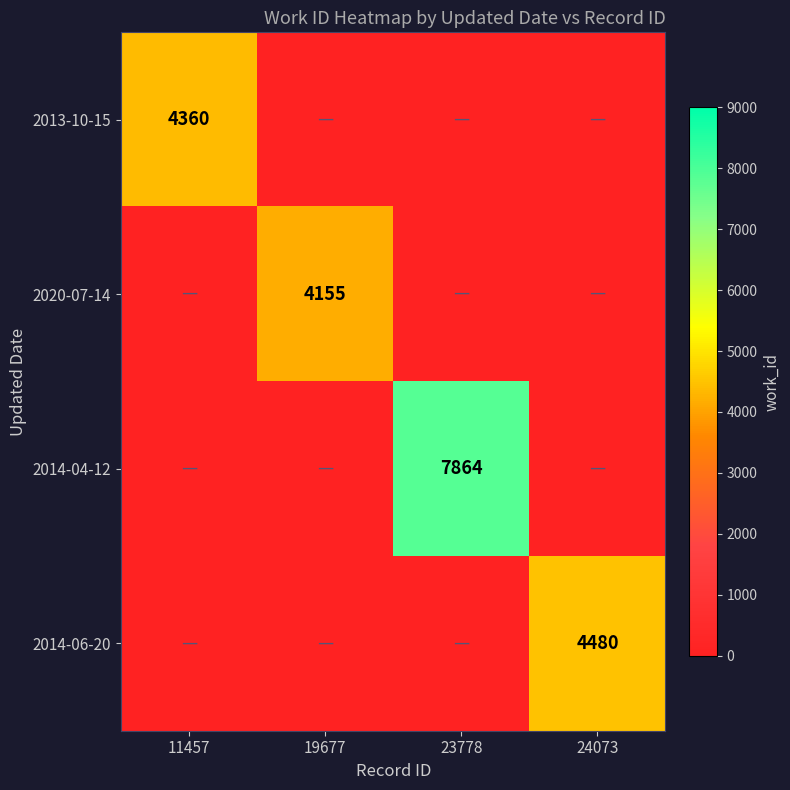

What is the total value across all series at 23778?

7864